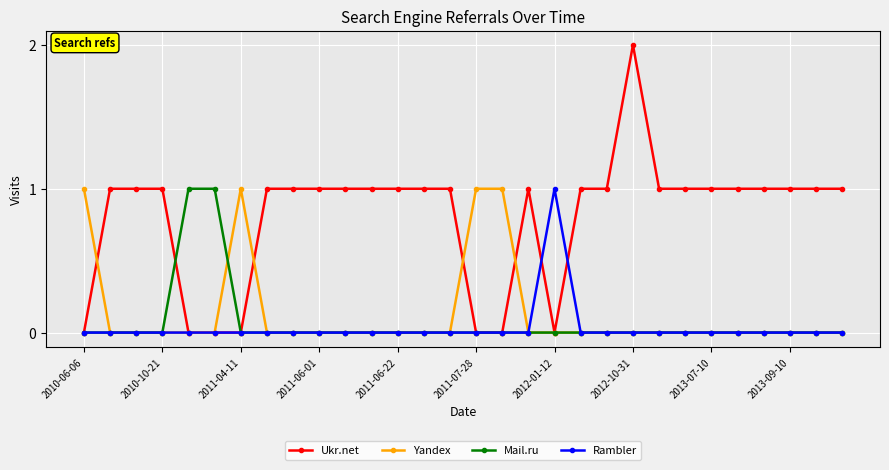

What is the greatest value displayed?

2